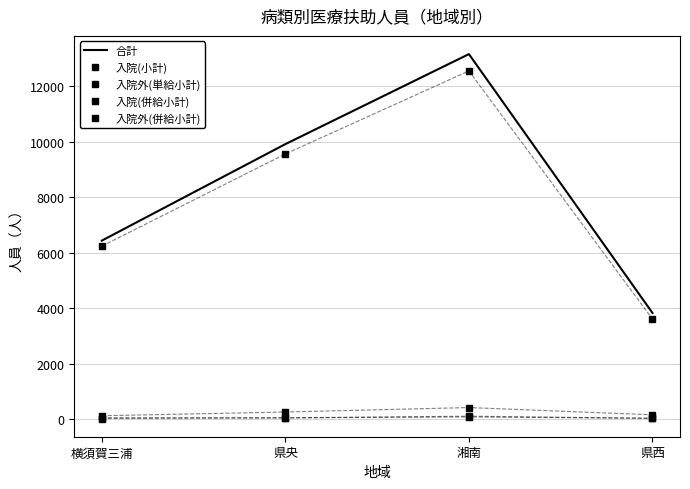

What is the value of the 入院外(単給小計) point at the 3rd from the left?

107